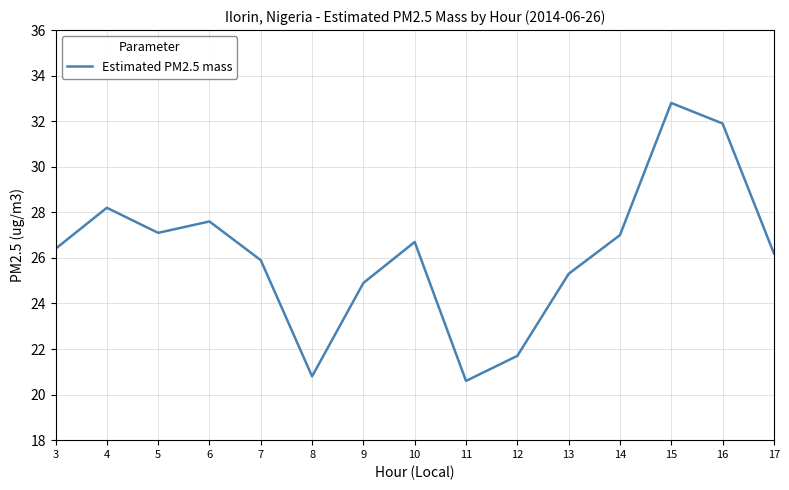

What is the sum of the values at 7 and 4?

54.1